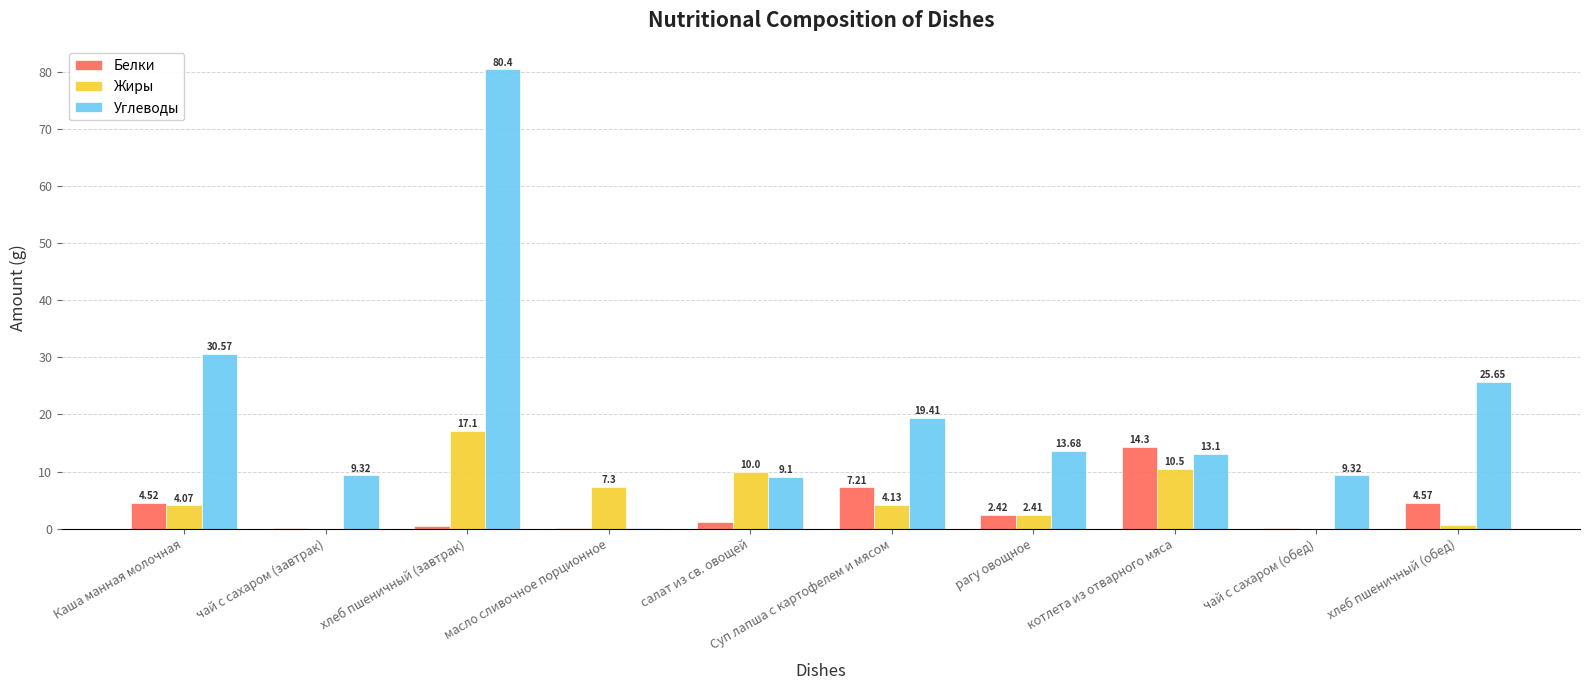

Which category has the highest value in the Углеводы series?

хлеб пшеничный (завтрак)